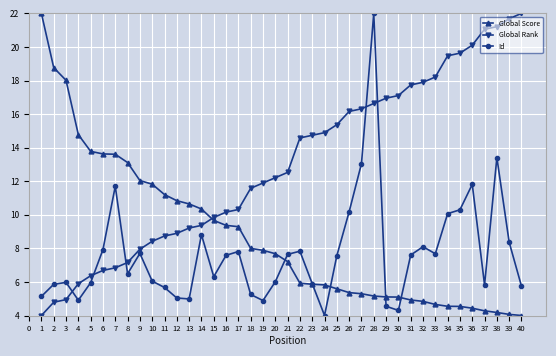

At which category is the sum across all series the highest?

28